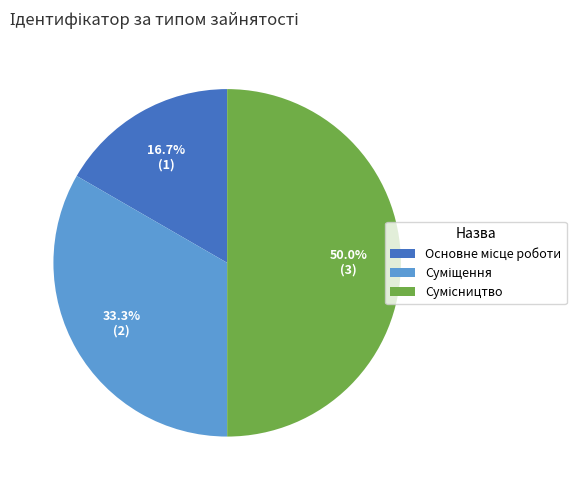

Which slice is the largest?

Сумісництво